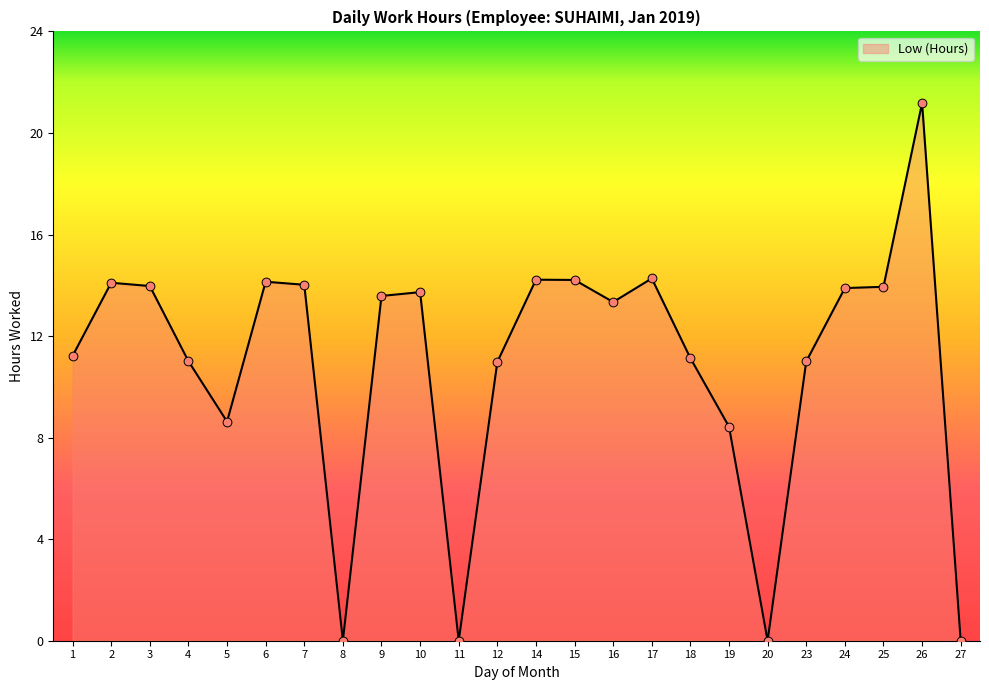

Approximately how many times larger is the value at 15 compared to 24?

1.0